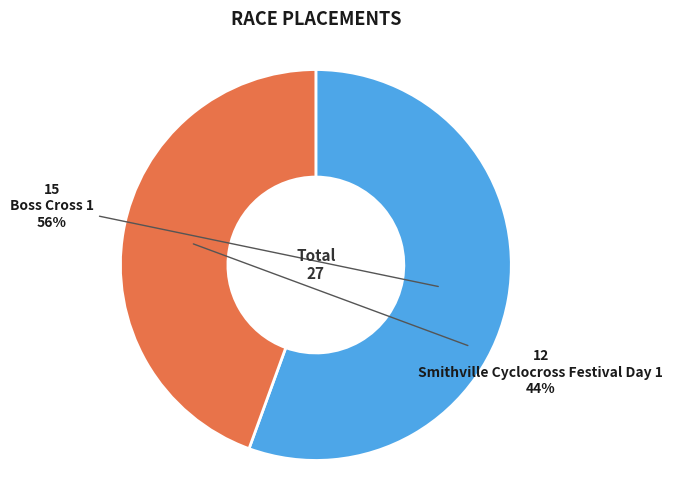

Count the number of slices in the pie.

2